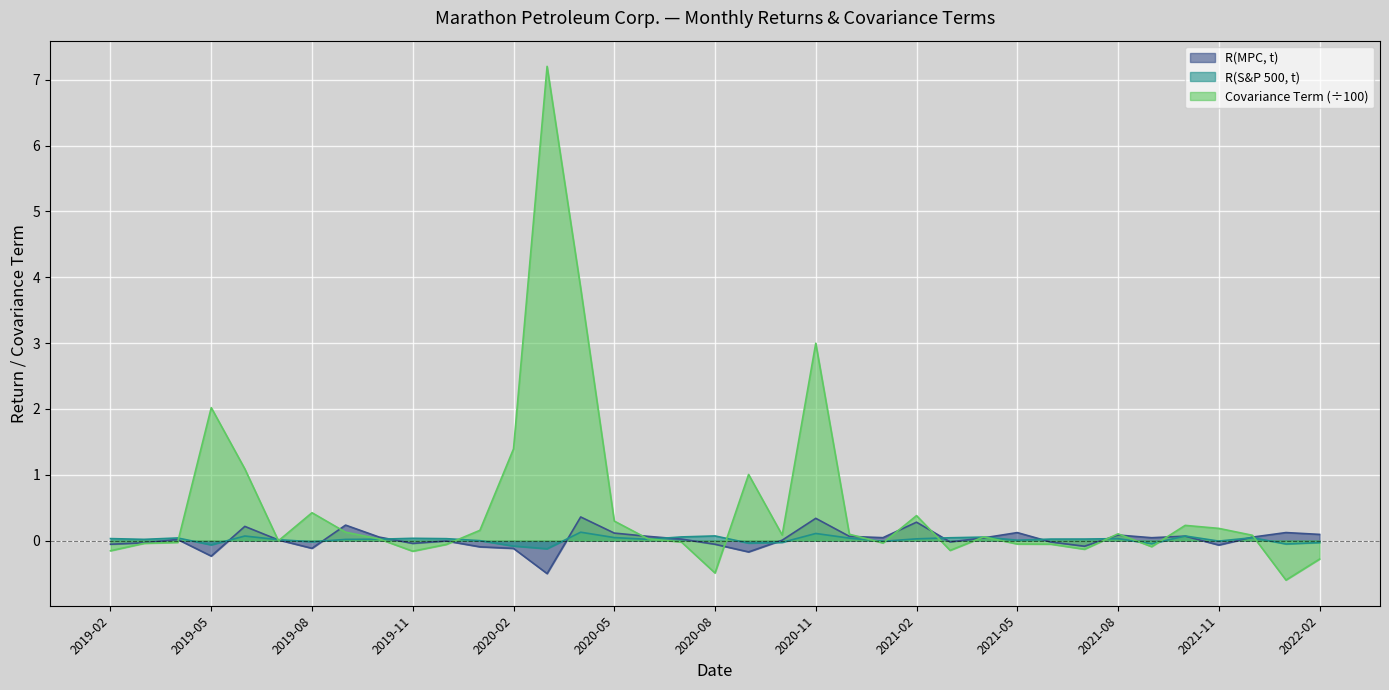

Reading left to right, extract all data points from this chart.

R(MPC, t): 2019-02=-0.1	2019-03=-0.0	2019-04=0.0	2019-05=-0.2	2019-06=0.2	2019-07=0.0	2019-08=-0.1	2019-09=0.2	2019-10=0.1	2019-11=-0.0	2019-12=-0.0	2020-01=-0.1	2020-02=-0.1	2020-03=-0.5	2020-04=0.4	2020-05=0.1	2020-06=0.1	2020-07=0.0	2020-08=-0.1	2020-09=-0.2	2020-10=0.0	2020-11=0.3	2020-12=0.1	2021-01=0.0	2021-02=0.3	2021-03=-0.0	2021-04=0.0	2021-05=0.1	2021-06=-0.0	2021-07=-0.1	2021-08=0.1	2021-09=0.0	2021-10=0.1	2021-11=-0.1	2021-12=0.1	2022-01=0.1	2022-02=0.1
R(S&P 500, t): 2019-02=0.0	2019-03=0.0	2019-04=0.0	2019-05=-0.1	2019-06=0.1	2019-07=0.0	2019-08=-0.0	2019-09=0.0	2019-10=0.0	2019-11=0.0	2019-12=0.0	2020-01=-0.0	2020-02=-0.1	2020-03=-0.1	2020-04=0.1	2020-05=0.0	2020-06=0.0	2020-07=0.1	2020-08=0.1	2020-09=-0.0	2020-10=-0.0	2020-11=0.1	2020-12=0.0	2021-01=-0.0	2021-02=0.0	2021-03=0.0	2021-04=0.1	2021-05=0.0	2021-06=0.0	2021-07=0.0	2021-08=0.0	2021-09=-0.0	2021-10=0.1	2021-11=-0.0	2021-12=0.0	2022-01=-0.1	2022-02=-0.0
Covariance Term: 2019-02=-0.2	2019-03=-0.0	2019-04=-0.0	2019-05=2.0	2019-06=1.1	2019-07=-0.0	2019-08=0.4	2019-09=0.1	2019-10=0.0	2019-11=-0.2	2019-12=-0.1	2020-01=0.2	2020-02=1.4	2020-03=7.2	2020-04=3.8	2020-05=0.3	2020-06=0.0	2020-07=-0.0	2020-08=-0.5	2020-09=1.0	2020-10=0.1	2020-11=3.0	2020-12=0.1	2021-01=-0.0	2021-02=0.4	2021-03=-0.1	2021-04=0.1	2021-05=-0.1	2021-06=-0.1	2021-07=-0.1	2021-08=0.1	2021-09=-0.1	2021-10=0.2	2021-11=0.2	2021-12=0.1	2022-01=-0.6	2022-02=-0.3